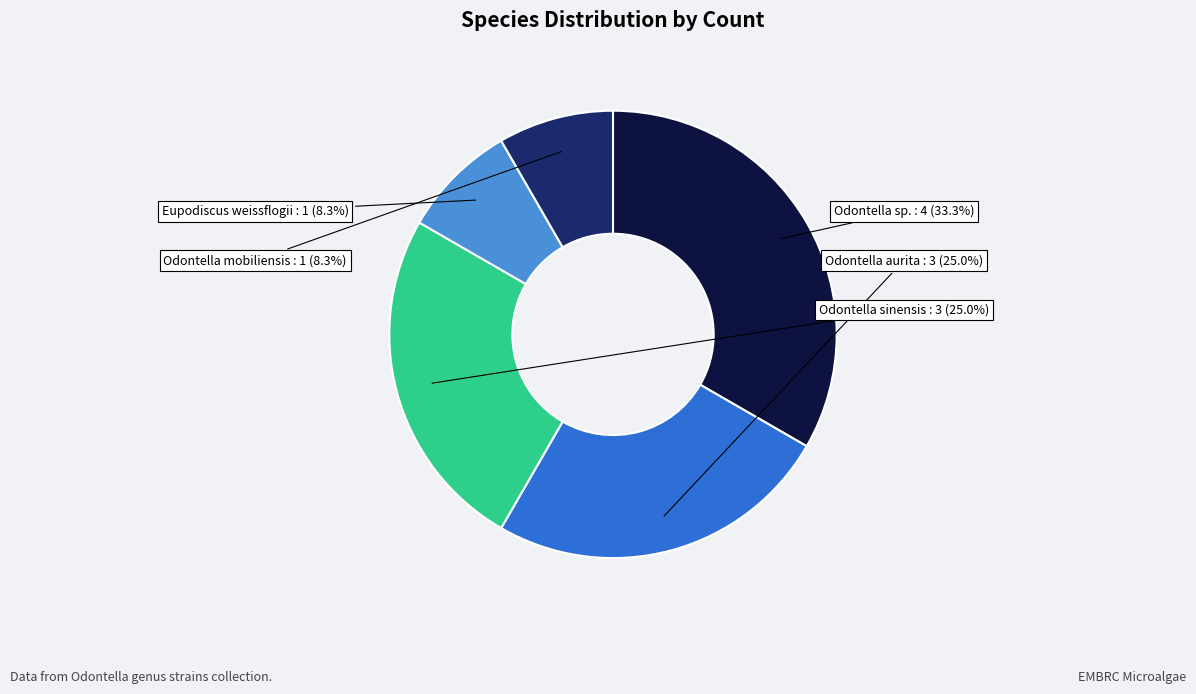

Count the number of slices in the pie.

5